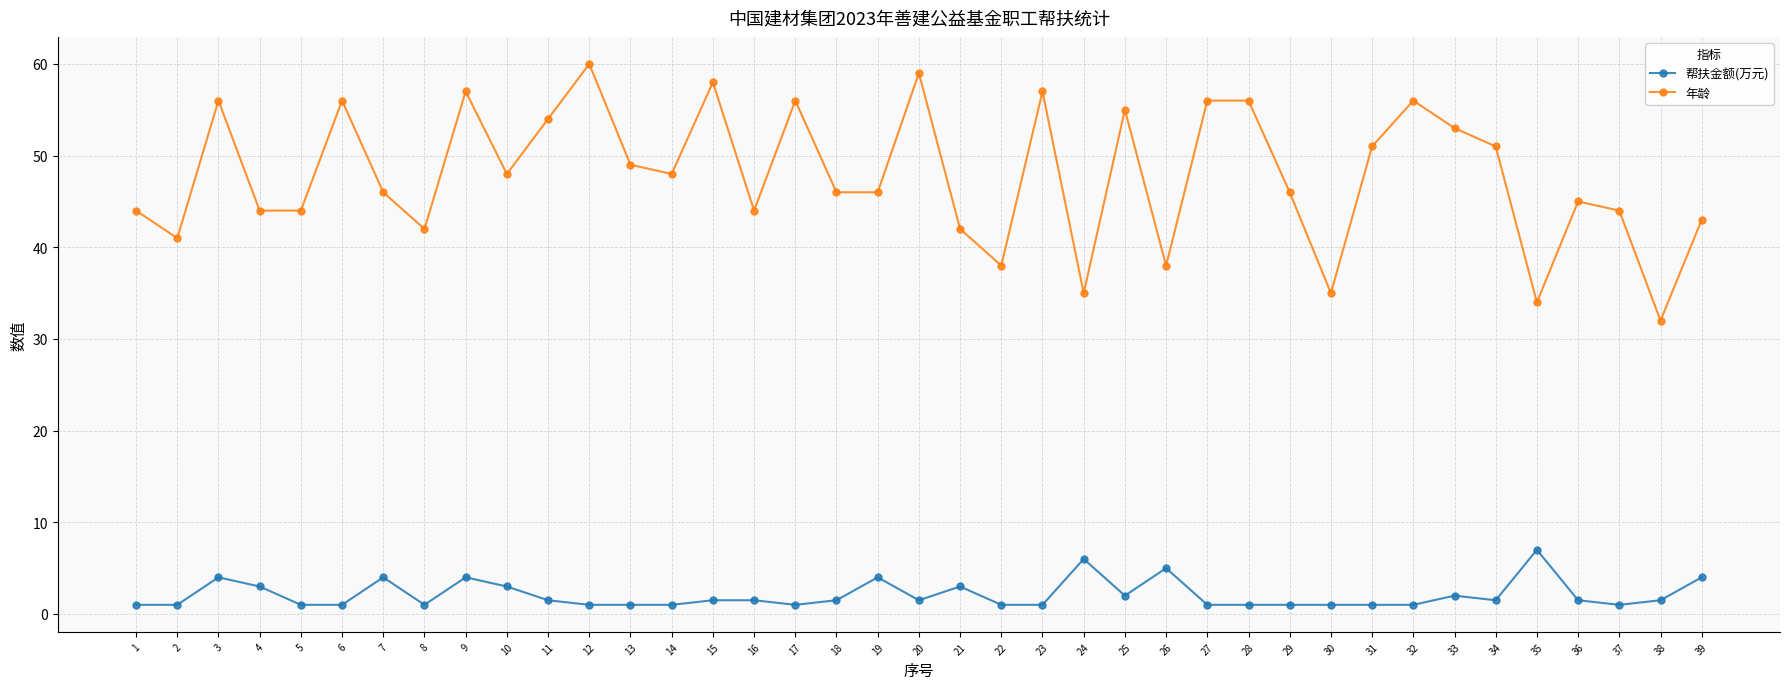

Does the chart display data point markers on the line(s)?

Yes